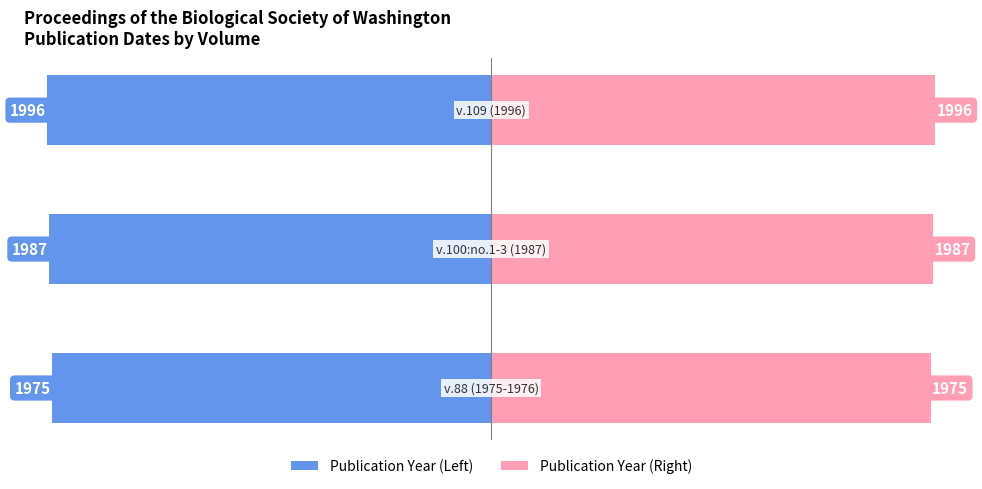

What is the difference between the second highest and minimum values in the Publication Year (Right) series?

12